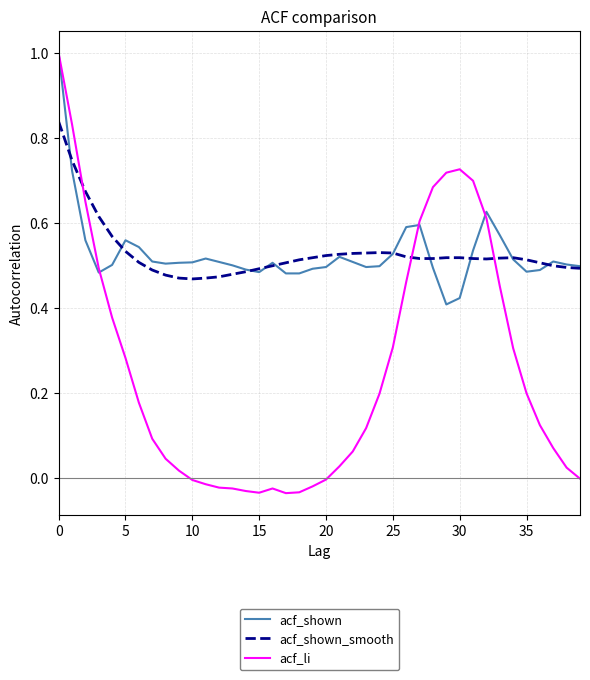

Reading right to left, transcribe all the data shown in this chart.

acf_shown: 0.5	0.5	0.5	0.5	0.5	0.5	0.6	0.6	0.5	0.4	0.4	0.5	0.6	0.6	0.5	0.5	0.5	0.5	0.5	0.5	0.5	0.5	0.5	0.5	0.5	0.5	0.5	0.5	0.5	0.5	0.5	0.5	0.5	0.5	0.6	0.5	0.5	0.6	0.7	1.0
acf_shown_smooth: 0.5	0.5	0.5	0.5	0.5	0.5	0.5	0.5	0.5	0.5	0.5	0.5	0.5	0.5	0.5	0.5	0.5	0.5	0.5	0.5	0.5	0.5	0.5	0.5	0.5	0.5	0.5	0.5	0.5	0.5	0.5	0.5	0.5	0.5	0.5	0.6	0.6	0.7	0.7	0.8
acf_li: -0.0	0.0	0.1	0.1	0.2	0.3	0.5	0.6	0.7	0.7	0.7	0.7	0.6	0.5	0.3	0.2	0.1	0.1	0.0	-0.0	-0.0	-0.0	-0.0	-0.0	-0.0	-0.0	-0.0	-0.0	-0.0	-0.0	0.0	0.0	0.1	0.2	0.3	0.4	0.5	0.7	0.8	1.0